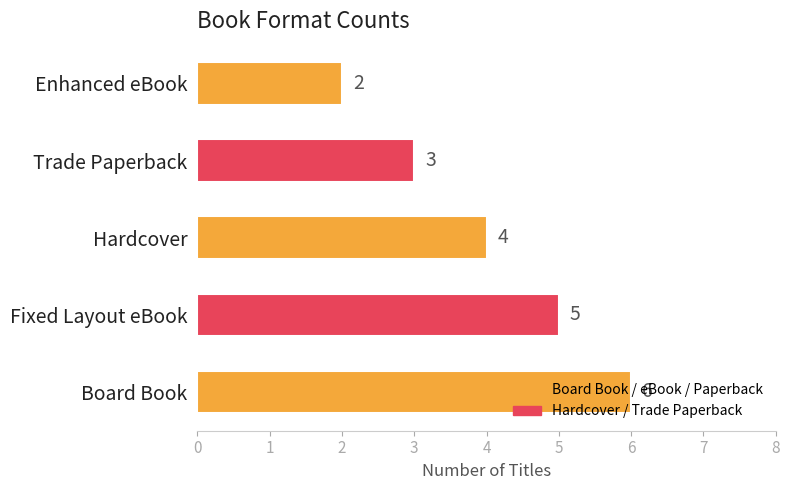

Is it true that the value at Hardcover is 2?

False